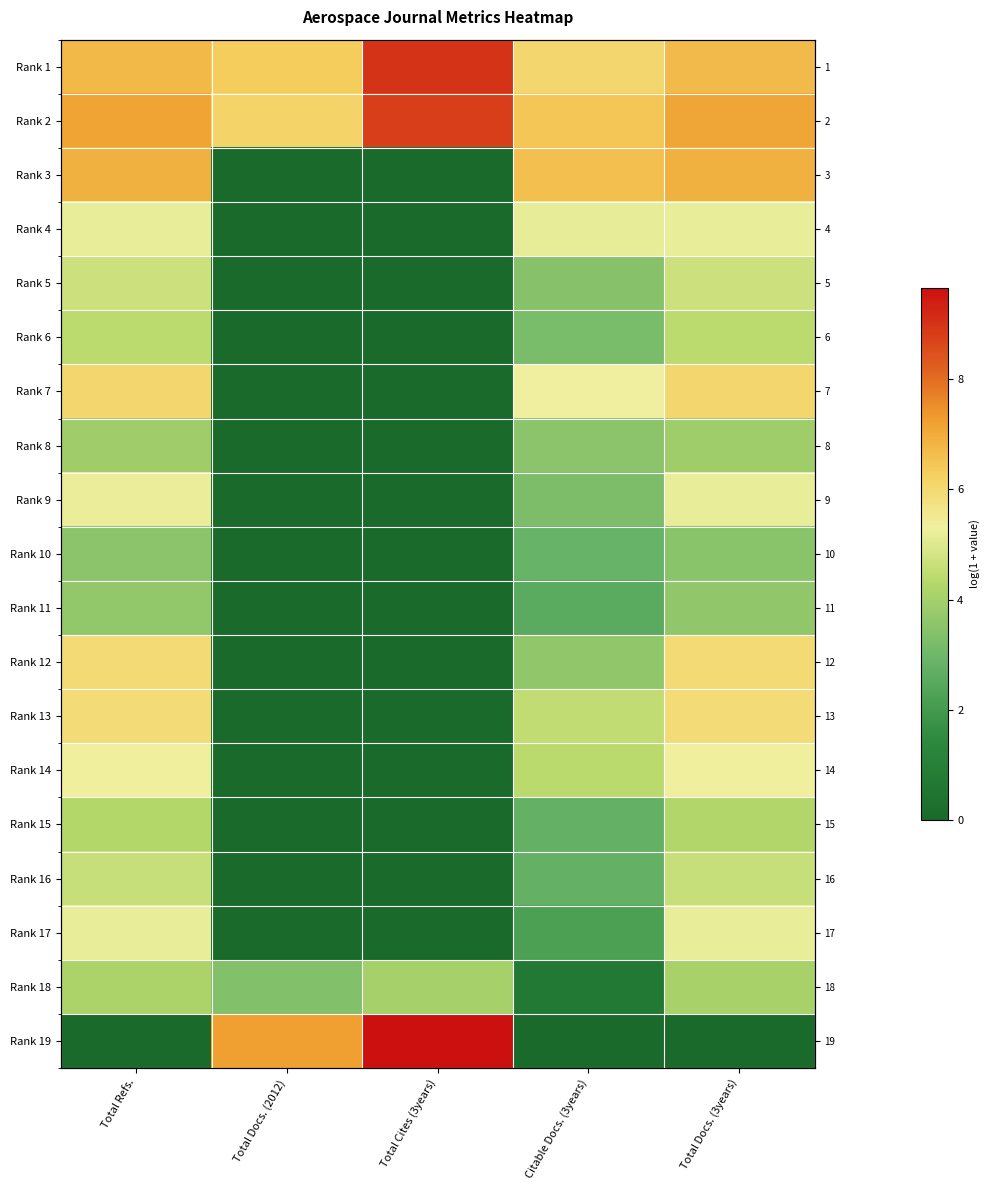

What is the total value across all series at Total Docs. (3years)?

92.6